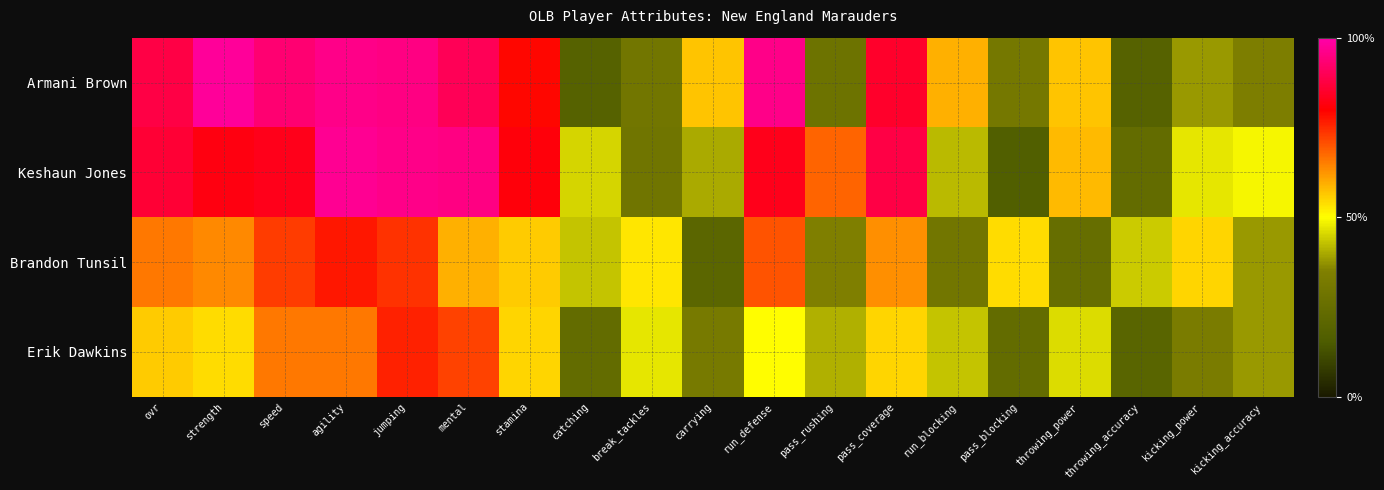

What is the difference between the highest and lowest values at break_tackles?

24